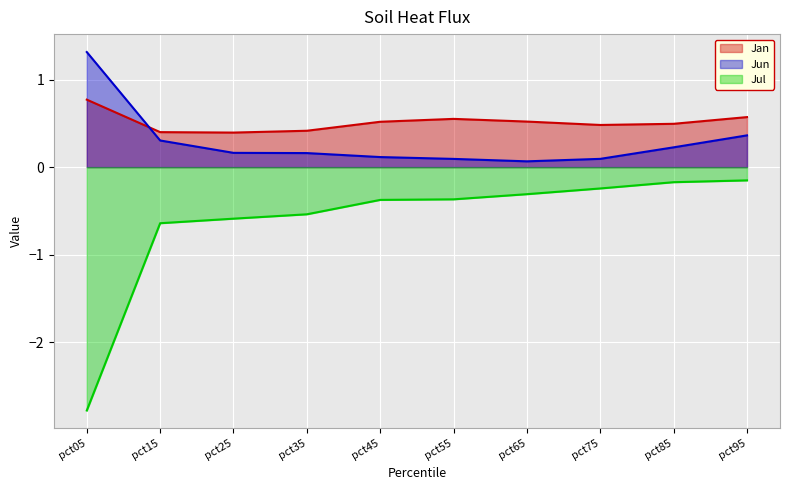

Rank the categories by Jul value from highest to lowest.

pct95, pct85, pct75, pct65, pct55, pct45, pct35, pct25, pct15, pct05